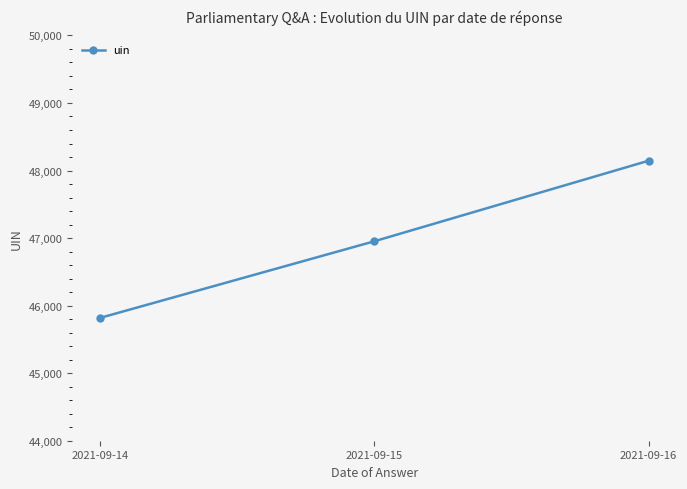

Is this an area chart (filled region under the line)?

No